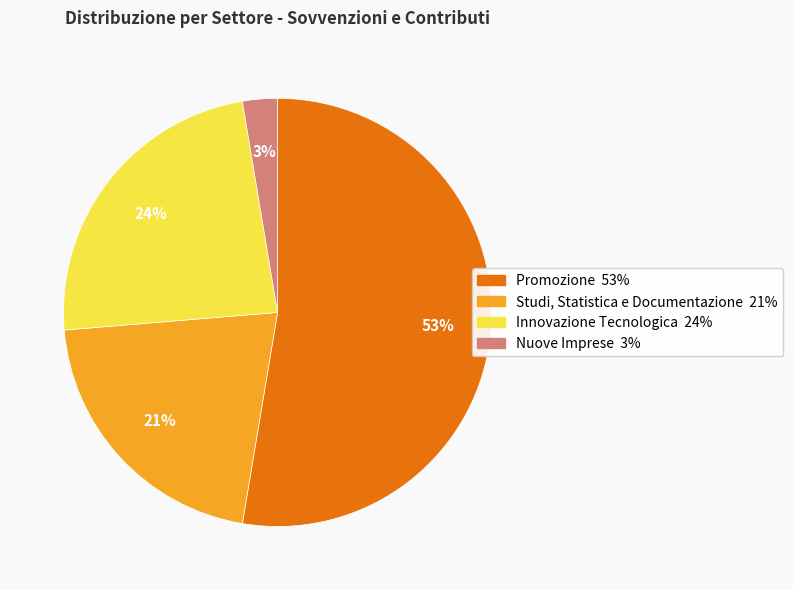

Count the number of slices in the pie.

4